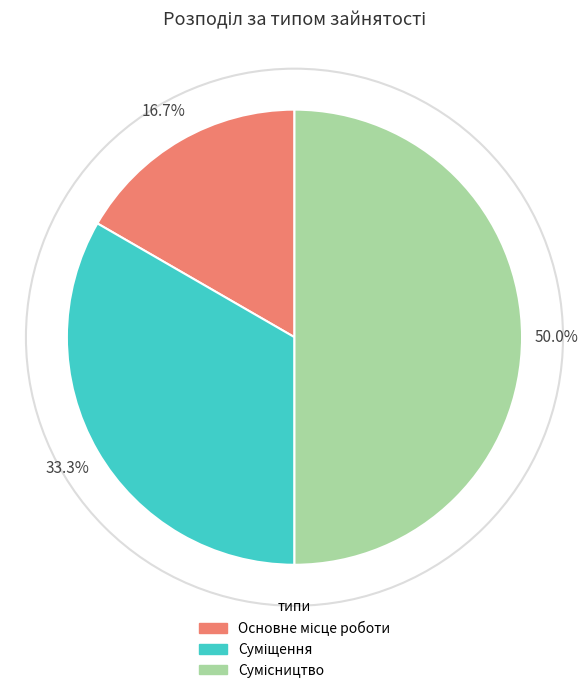

How much of the chart is everything except Сумісництво?

50.0%